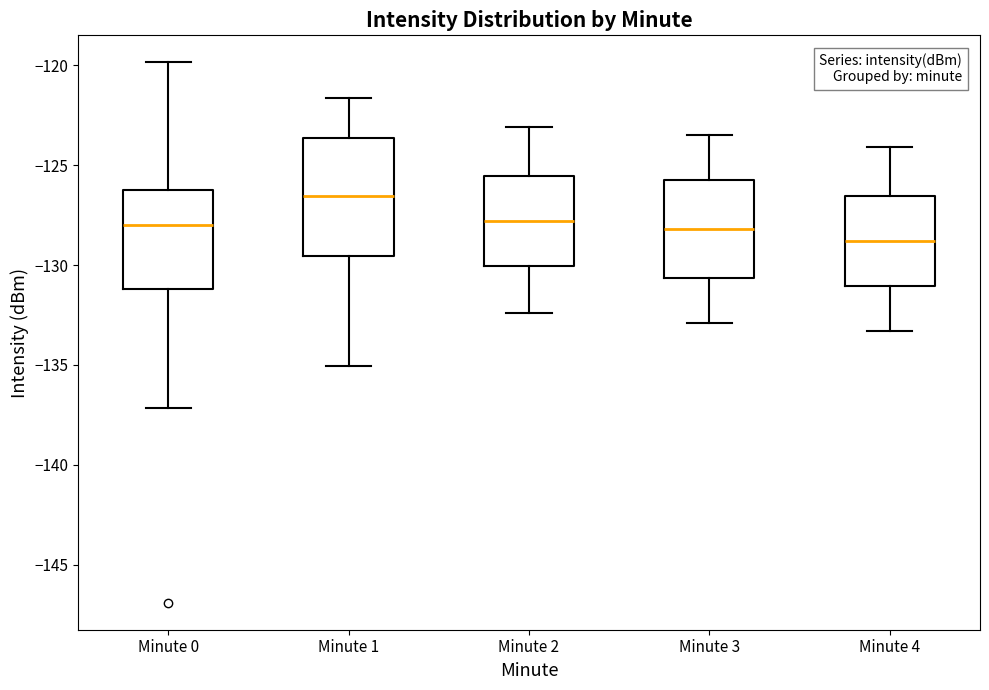

Reading left to right, read every box against the y-axis: the position of its median line, the range the box covers, and the ends of its whiskers. The values are not printed on the chart, so give them approximately, as read against the axis.

Minute 0: median -128.0, box -131.0 to -126.0, whiskers -137.0 to -120.0
Minute 1: median -126.5, box -129.5 to -123.5, whiskers -135.0 to -121.5
Minute 2: median -128.0, box -130.0 to -125.5, whiskers -132.5 to -123.0
Minute 3: median -128.0, box -130.5 to -125.5, whiskers -133.0 to -123.5
Minute 4: median -129.0, box -131.0 to -126.5, whiskers -133.5 to -124.0